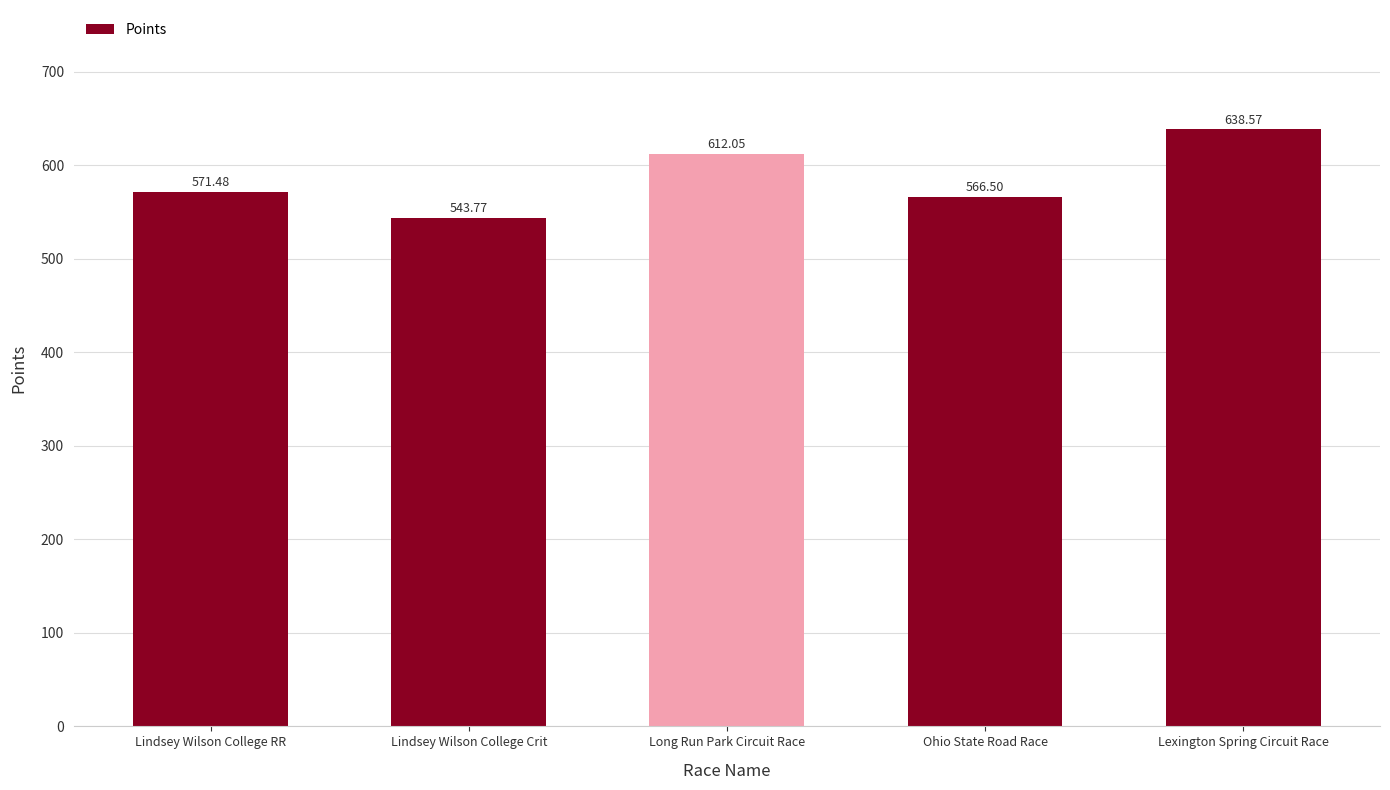

What position from the left is Lexington Spring Circuit Race?

5